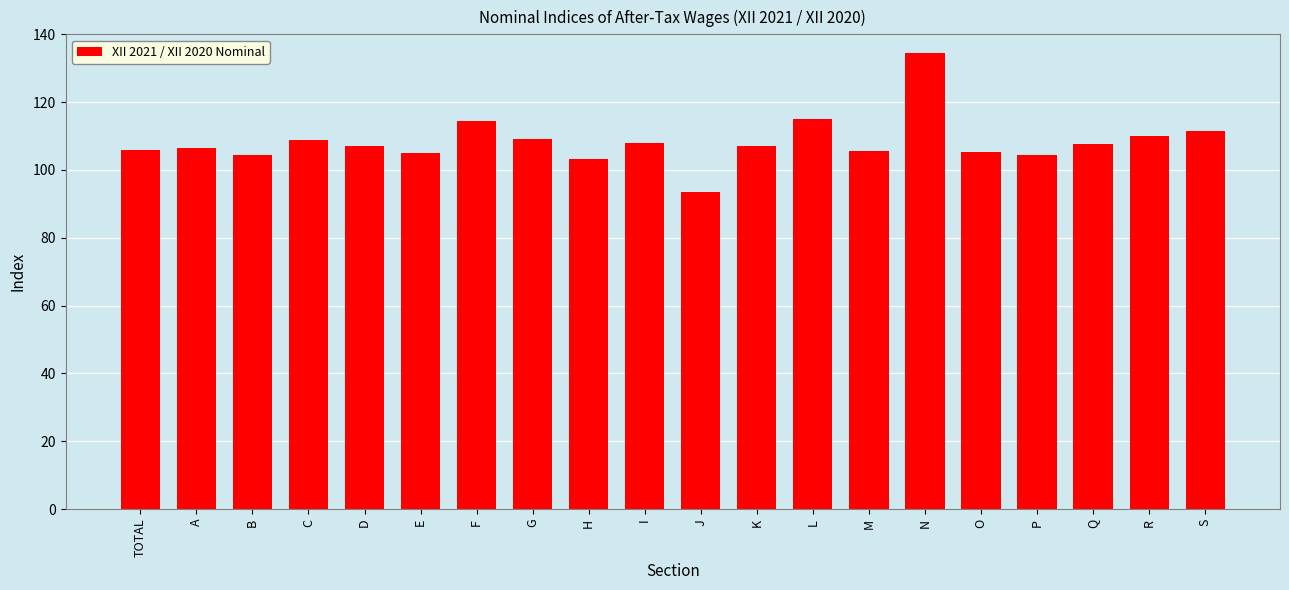

What is the minimum value shown in the chart?

93.5